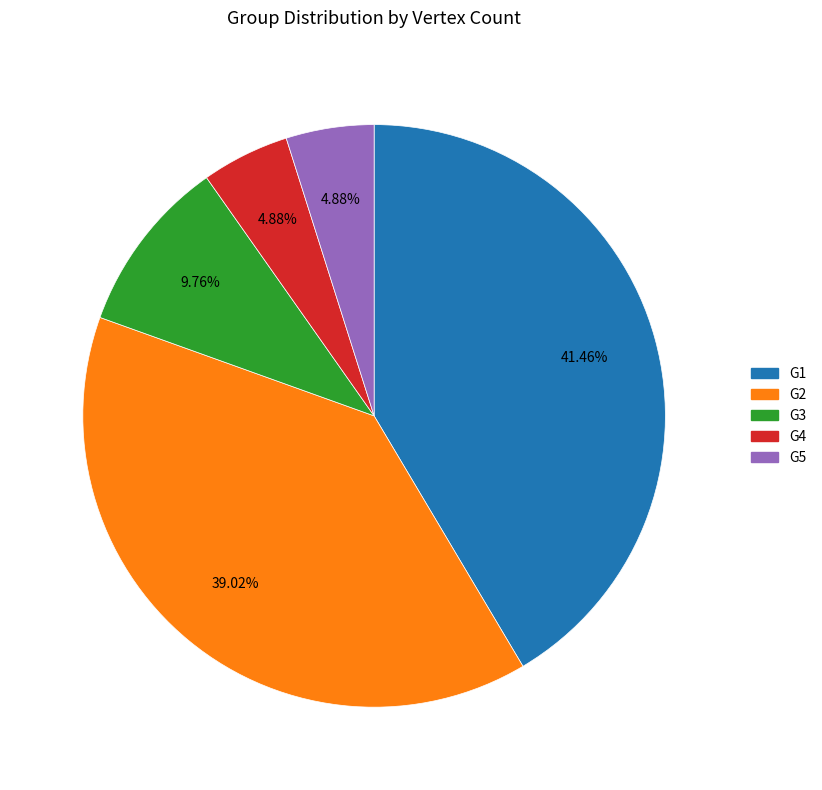

True or false: G4 accounts for 5% of the total.

True